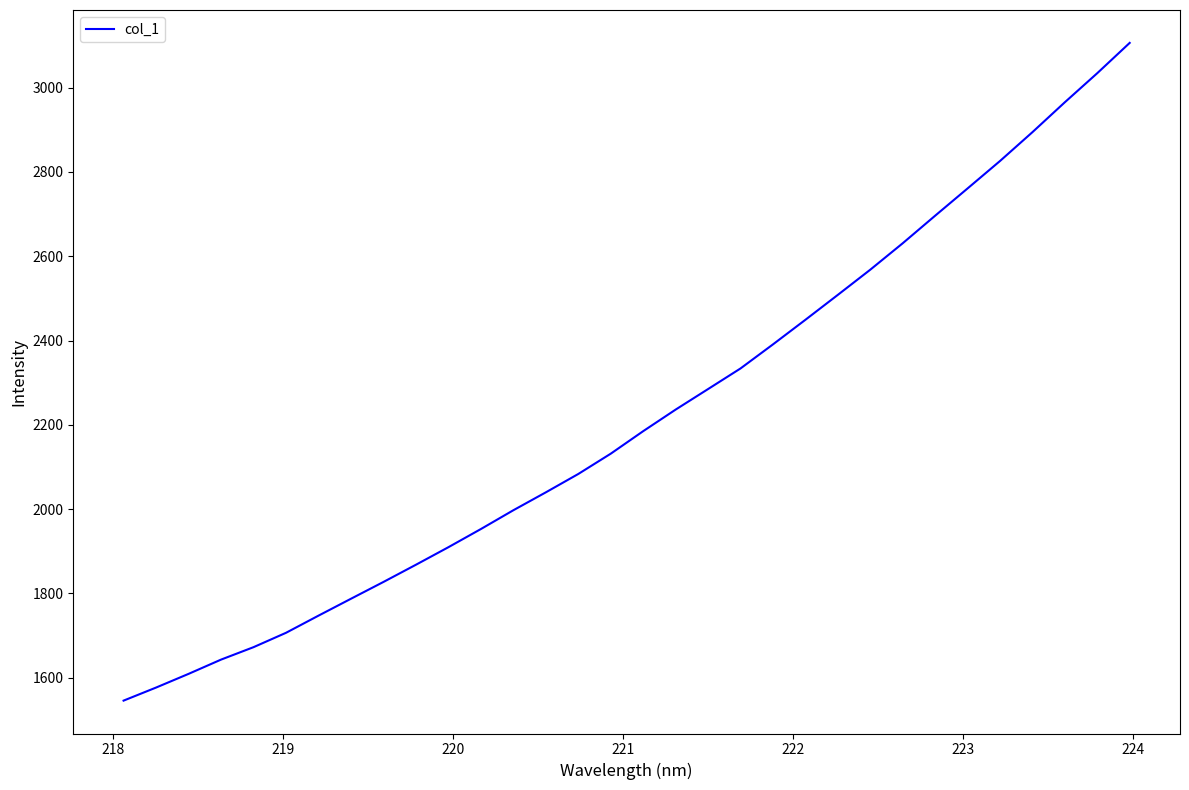

What is the maximum value shown in the chart?

3106.1